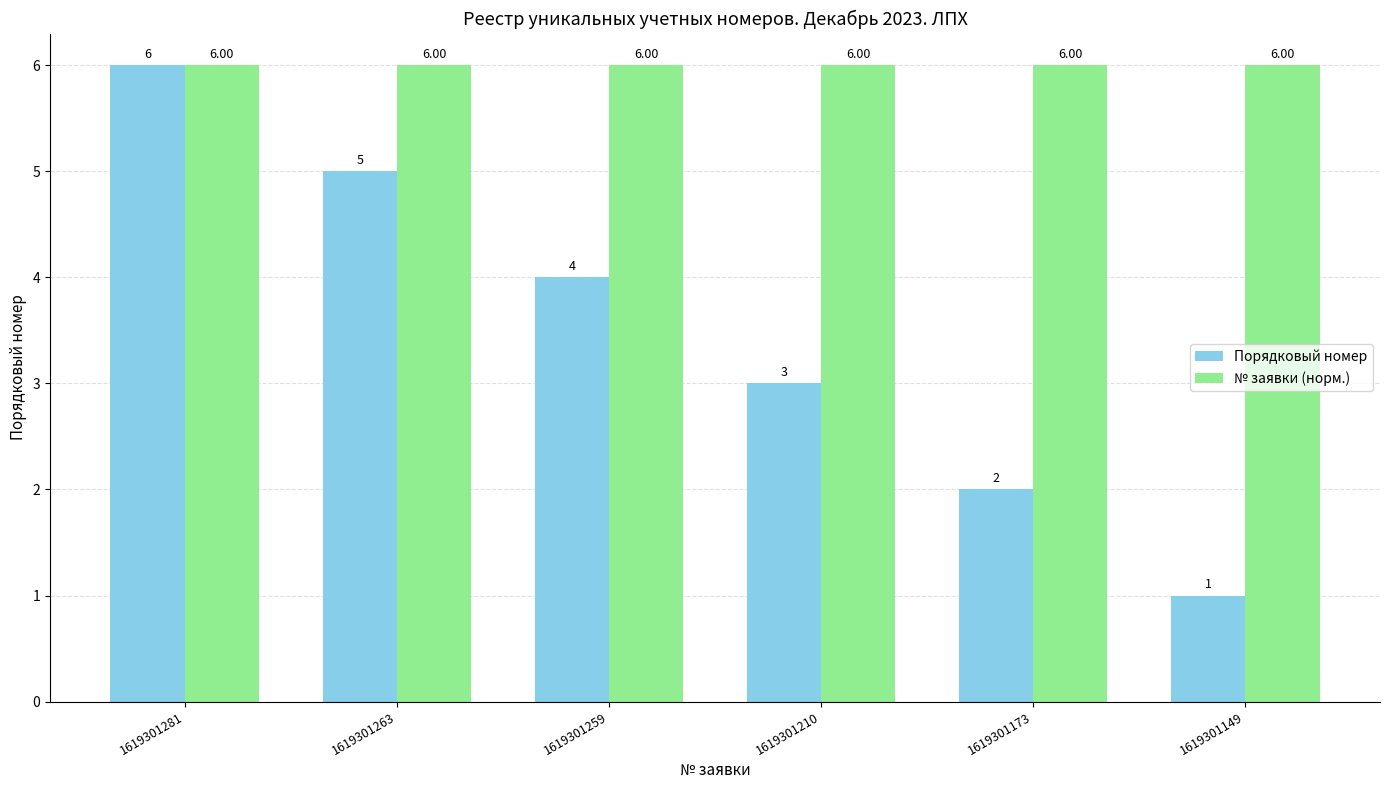

At which label is № заявки (норм.) closest to 5?

1619301149